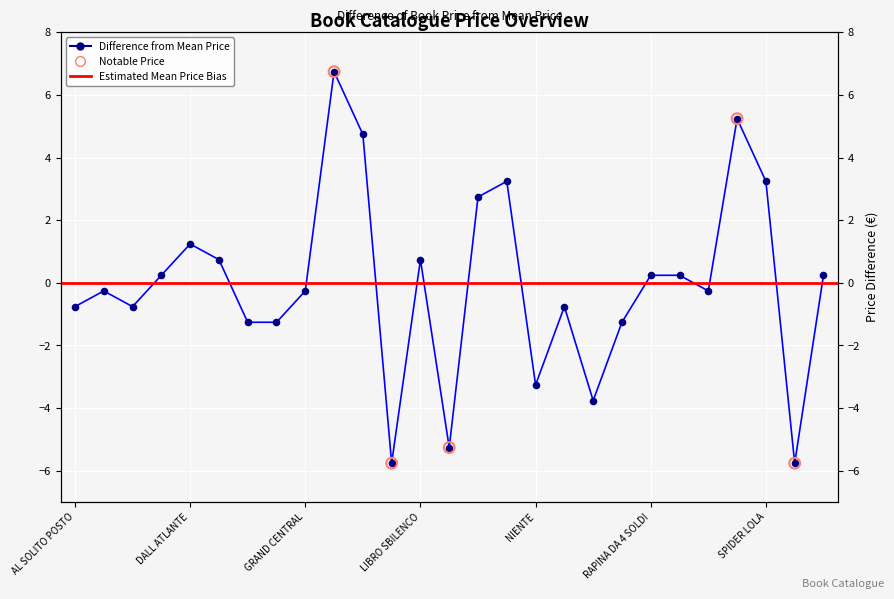

What is the change in value from HANSEL GRETEL to PORTINAIA APOLLONIA?

-10.5